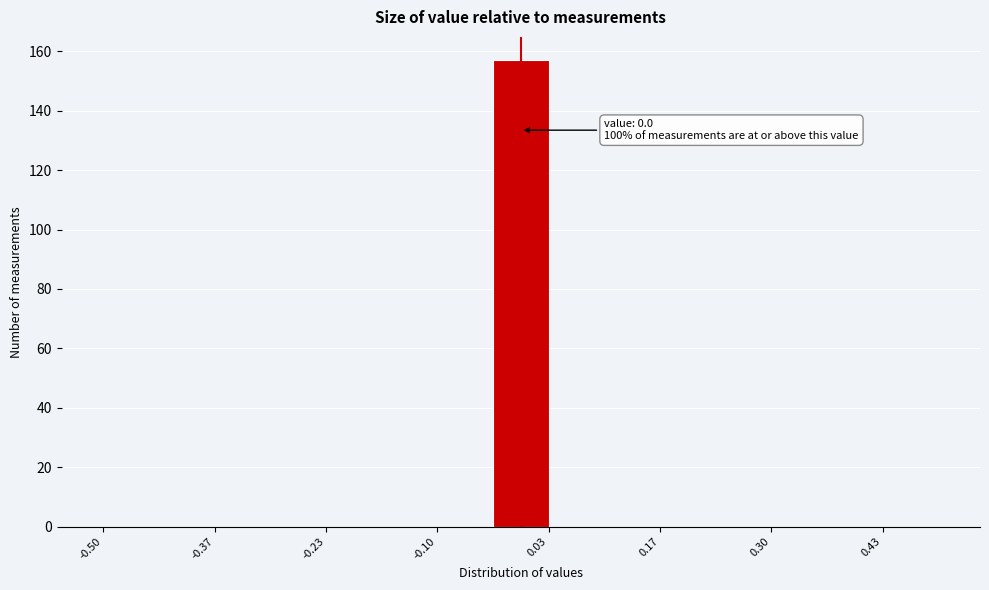

Around what value on the x-axis is the tallest bar? Give the approximate position of its centre, as read against the axis.

0.00